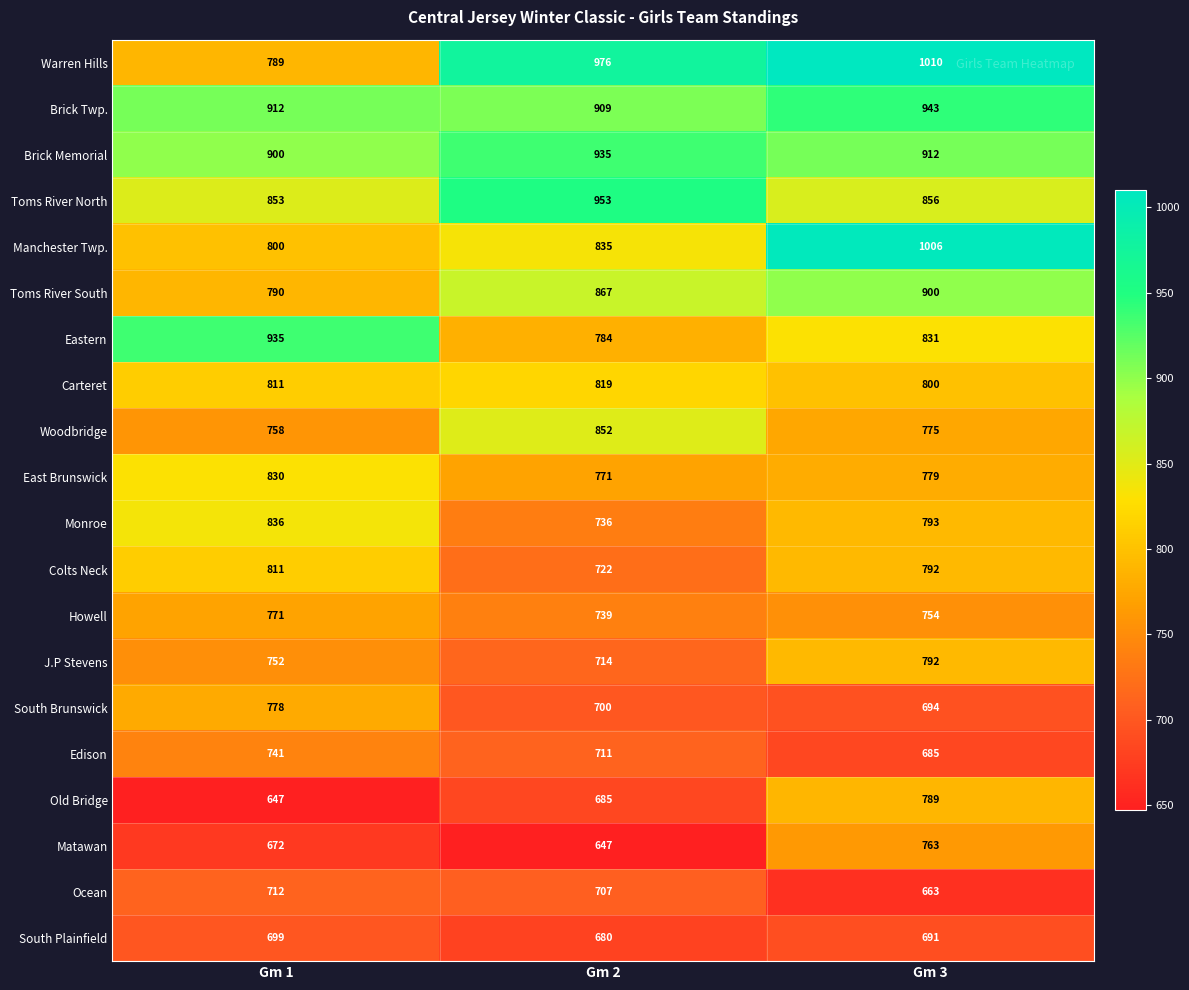

What is the difference between the Edison values at Gm 3 and Gm 1?

56